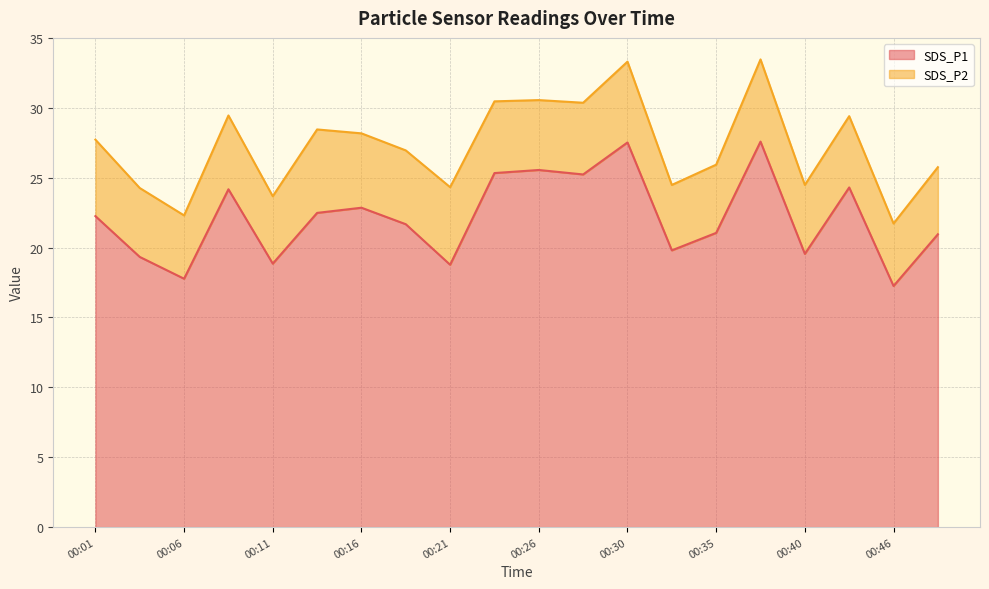

What is the sum of the values at 00:35 and 00:33?

40.9